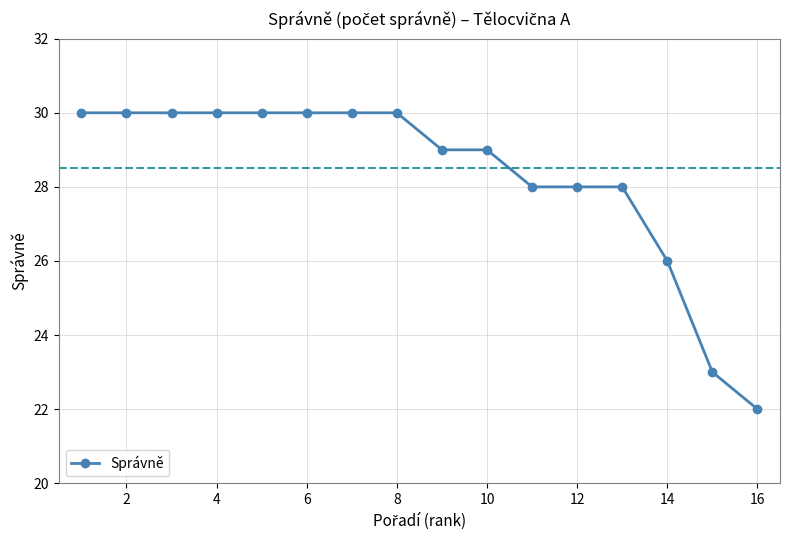

What is the difference between the maximum and minimum values?

8